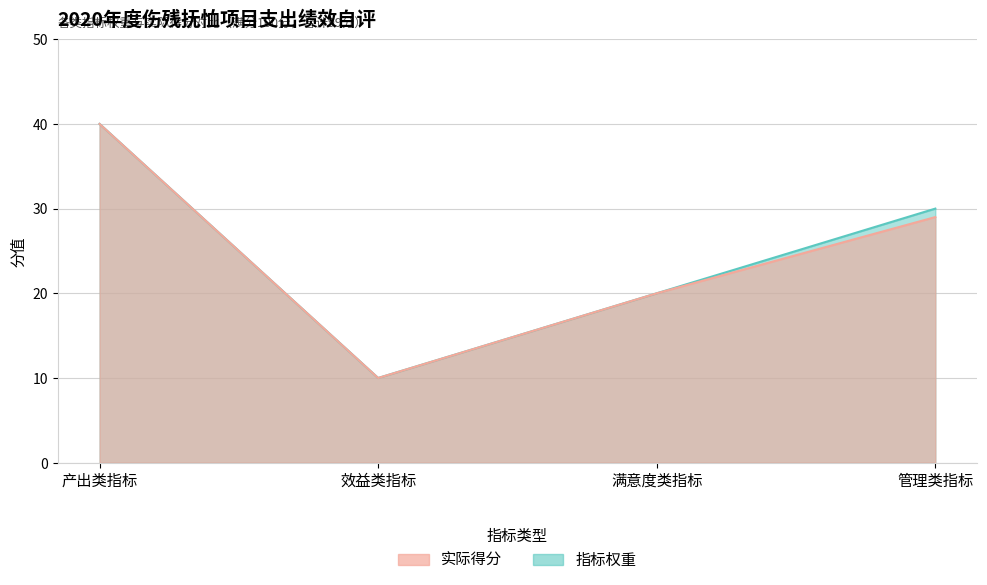

Which series has the largest total across all categories?

指标权重